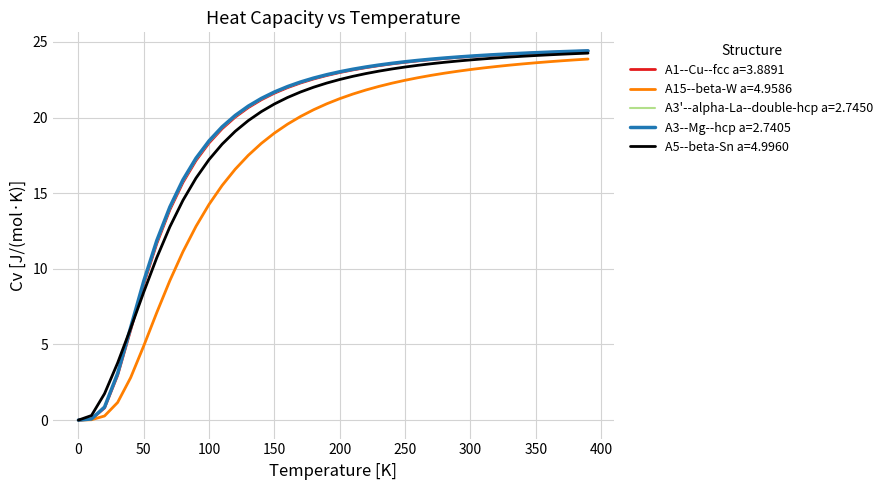

What is the maximum value for A3'--alpha-La--double-hcp a=2.7450?

24.4